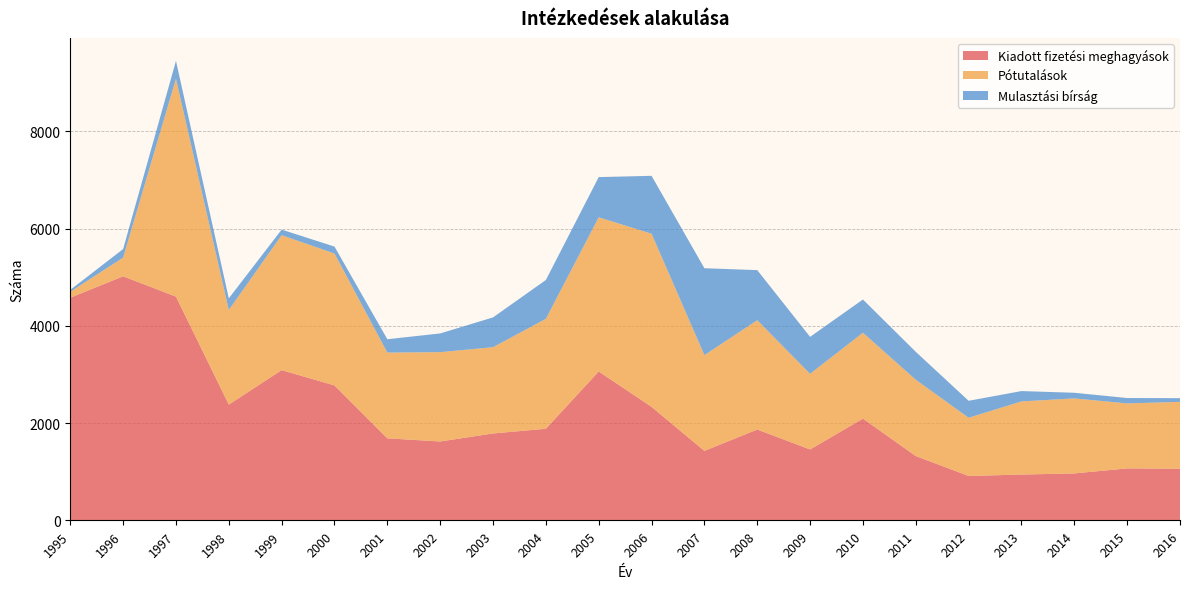

Reading left to right, extract all data points from this chart.

Kiadott fizetési meghagyások: 1995=4577	1996=5018	1997=4600	1998=2380	1999=3088	2000=2774	2001=1686	2002=1621	2003=1786	2004=1883	2005=3061	2006=2333	2007=1428	2008=1867	2009=1457	2010=2091	2011=1322	2012=912	2013=941	2014=964	2015=1068	2016=1060
Pótutalások: 1995=122	1996=384	1997=4480	1998=1945	1999=2775	2000=2712	2001=1763	2002=1837	2003=1774	2004=2260	2005=3170	2006=3560	2007=1969	2008=2248	2009=1556	2010=1766	2011=1569	2012=1197	2013=1504	2014=1543	2015=1336	2016=1376
Mulasztási bírság: 1995=40	1996=176	1997=368	1998=240	1999=115	2000=143	2001=275	2002=385	2003=613	2004=799	2005=827	2006=1191	2007=1787	2008=1030	2009=760	2010=684	2011=574	2012=349	2013=213	2014=116	2015=111	2016=76